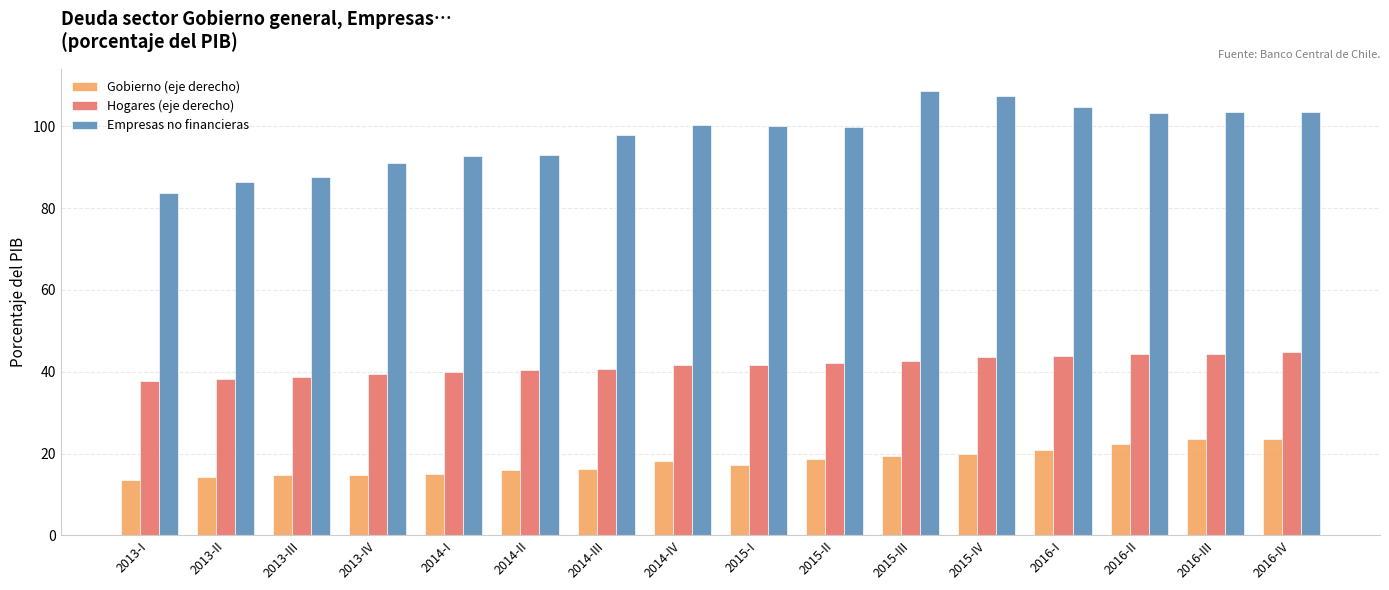

What is the approximate value of Gobierno (eje derecho) at 2013-I?

13.5